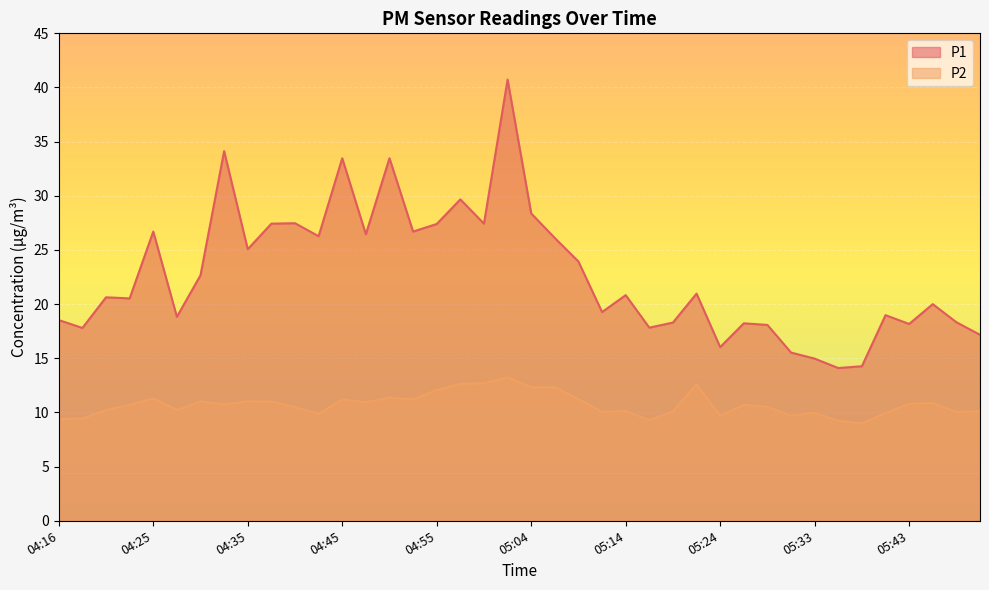

The value of P2 at 05:02 is 21.9. True or false?

False